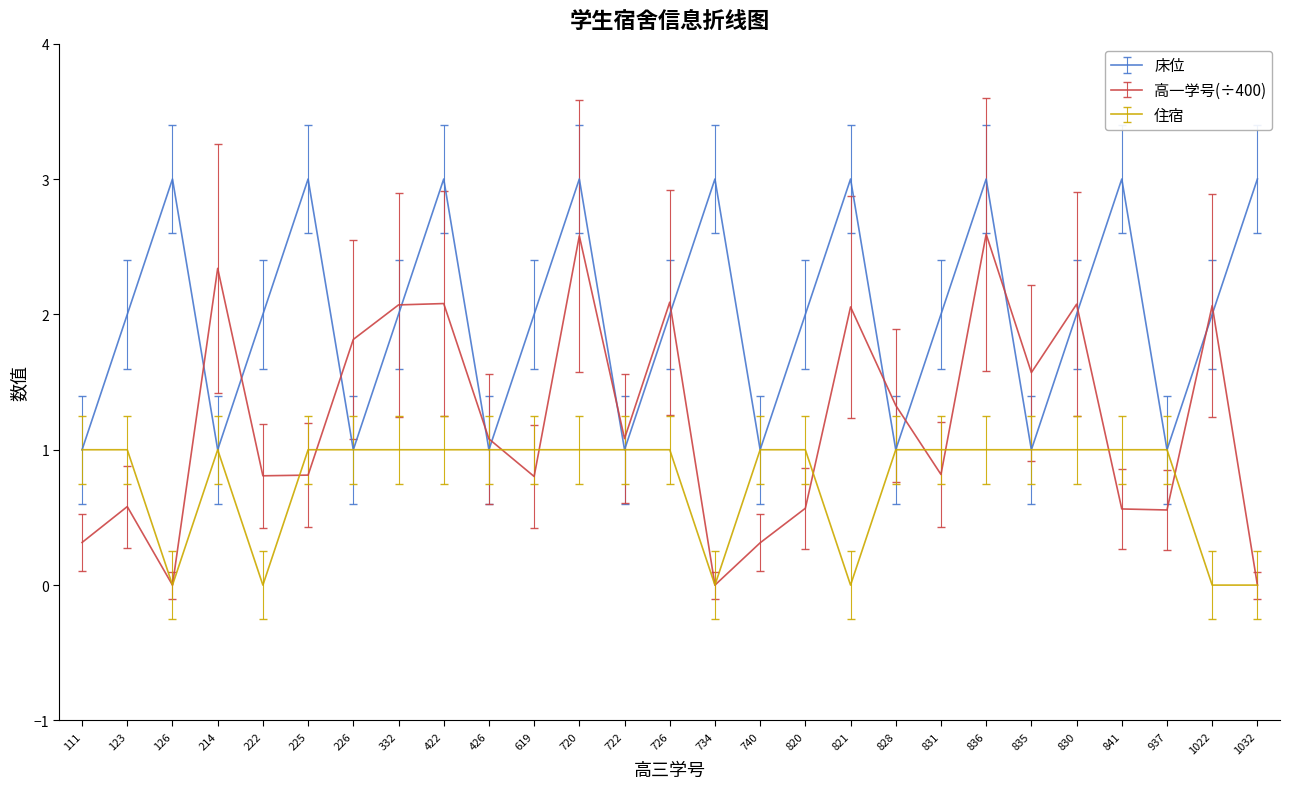

Rank the series by their maximum value, from lowest to highest.

住宿, 高一学号(÷400), 床位